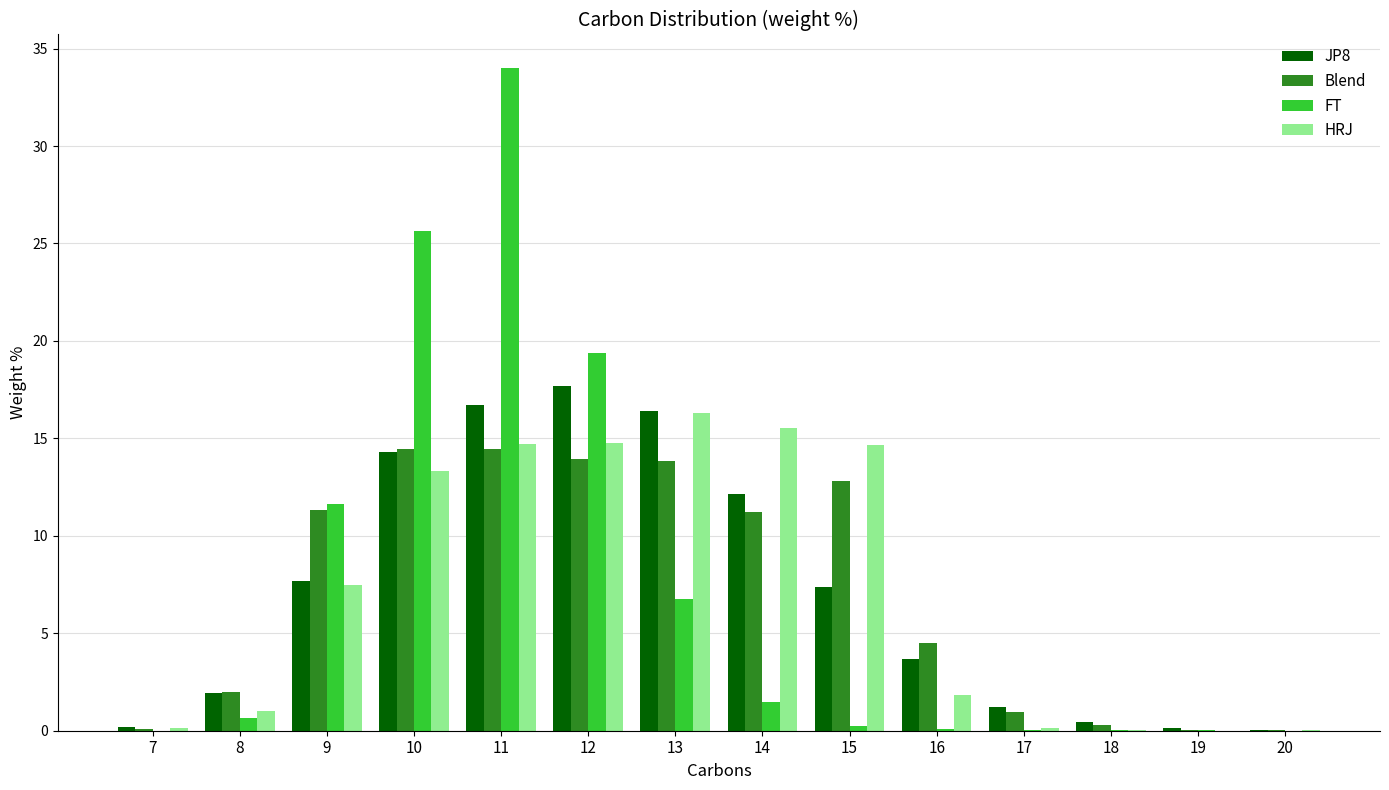

How many distinct data groups are displayed?

4